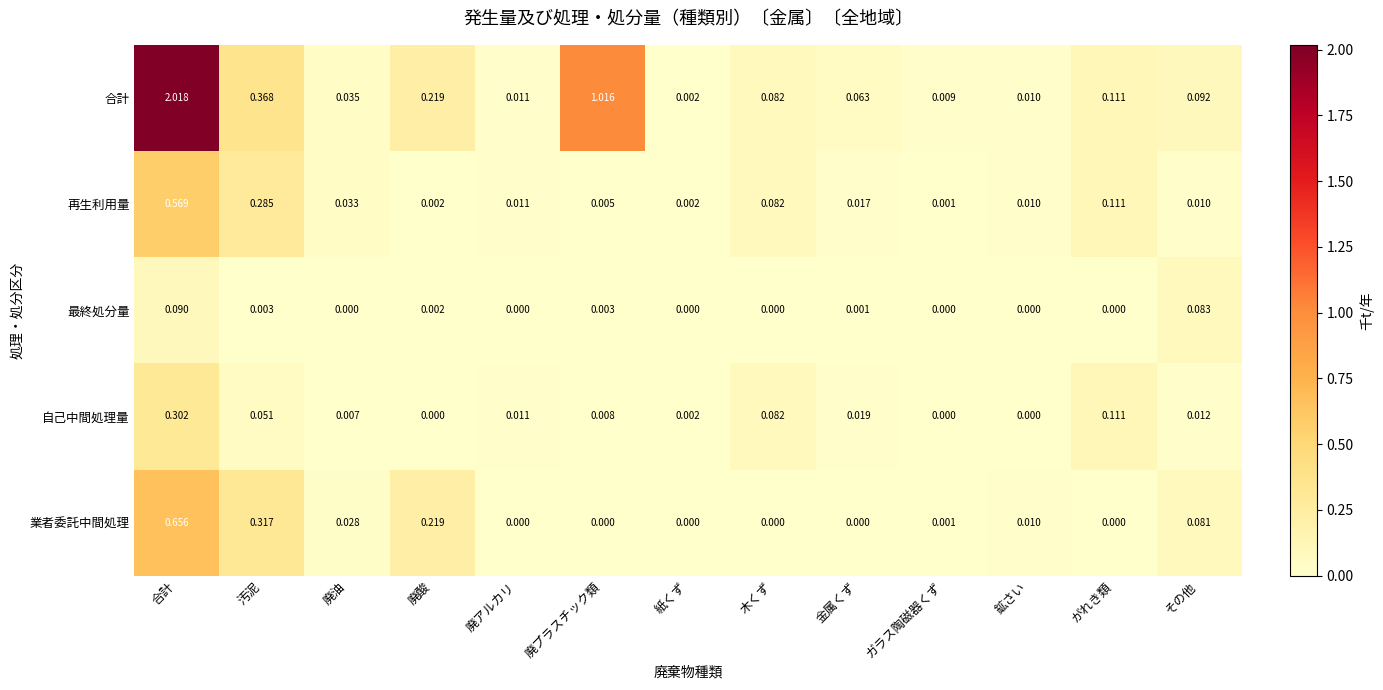

Which category has the highest value in the 合計 series?

合計